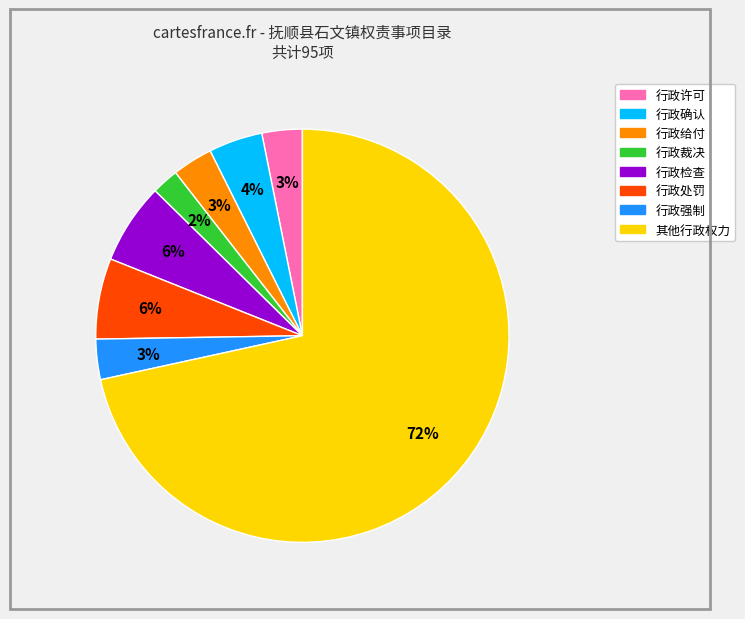

To the nearest percent, what percentage of the pie is 行政确认?

4%